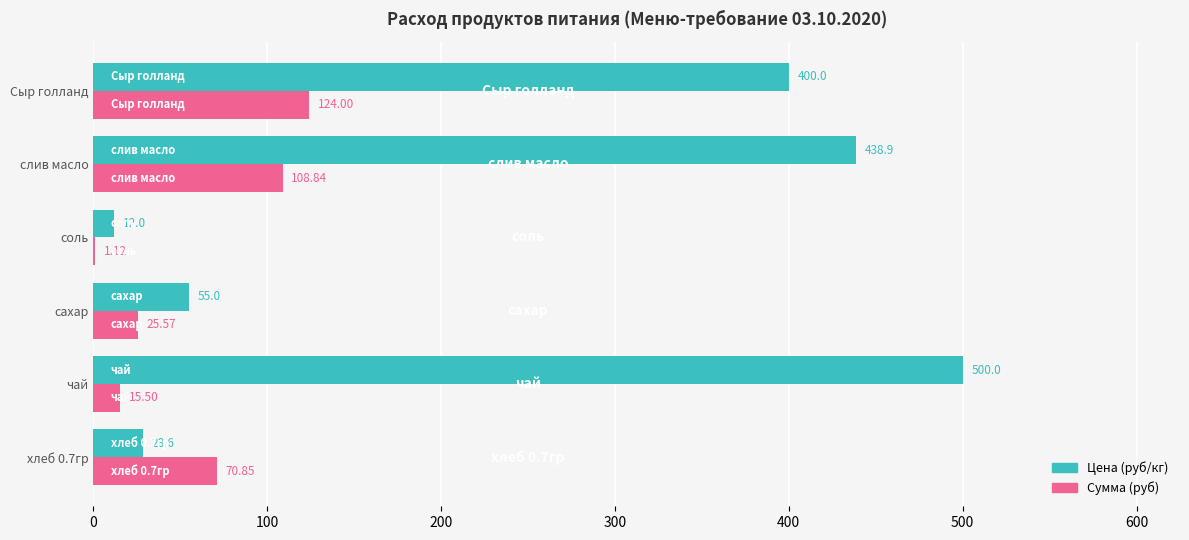

Is the value of Цена (руб/кг) at хлеб 0.7гр greater than the value of Сумма (руб) at Сыр голланд?

No